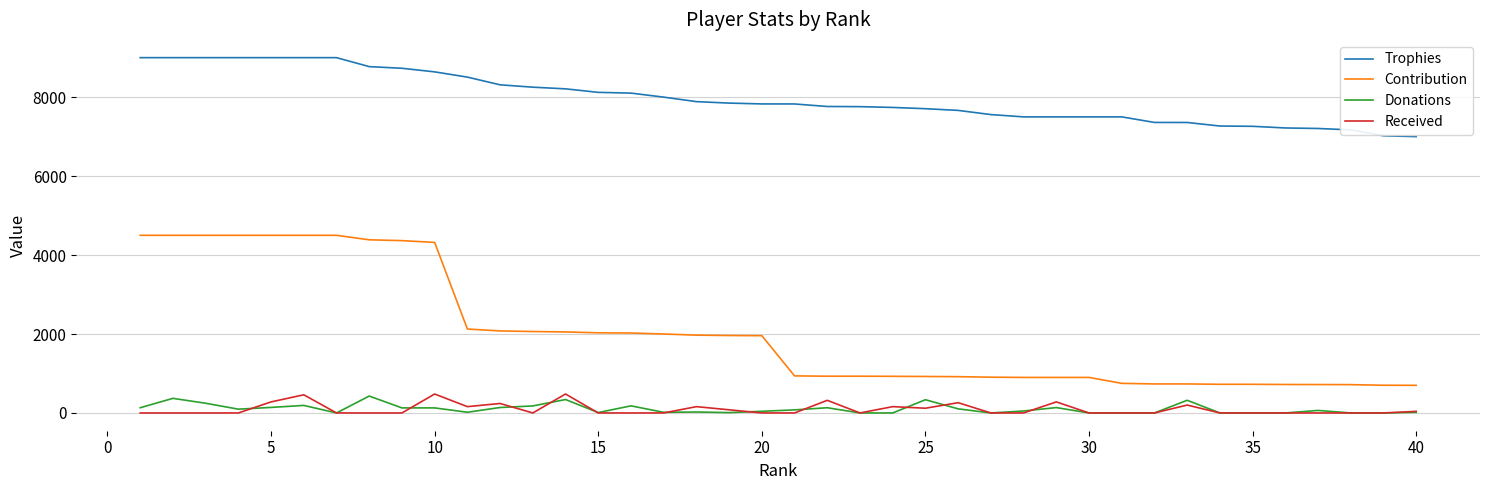

Which series has the widest spread of values?

Contribution